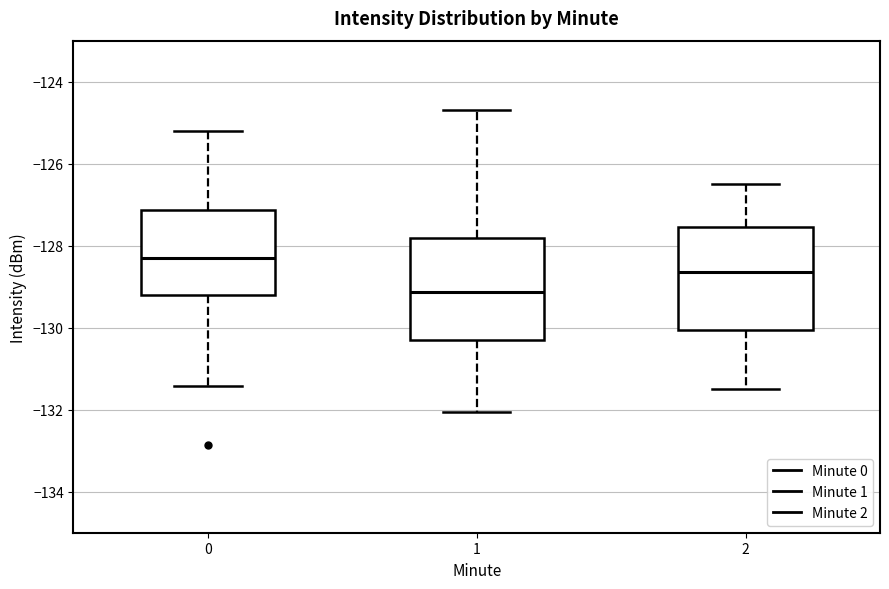

Reading left to right, transcribe this box plot: for each box, give where its median line is, the range the box spans, and where its two whiskers end, as read against the y-axis. The values are not printed on the chart, so give them approximately, as read against the axis.

0: median -128.4, box -129.2 to -127.2, whiskers -131.4 to -125.2
1: median -129.2, box -130.4 to -127.8, whiskers -132.0 to -124.6
2: median -128.6, box -130.0 to -127.6, whiskers -131.4 to -126.4